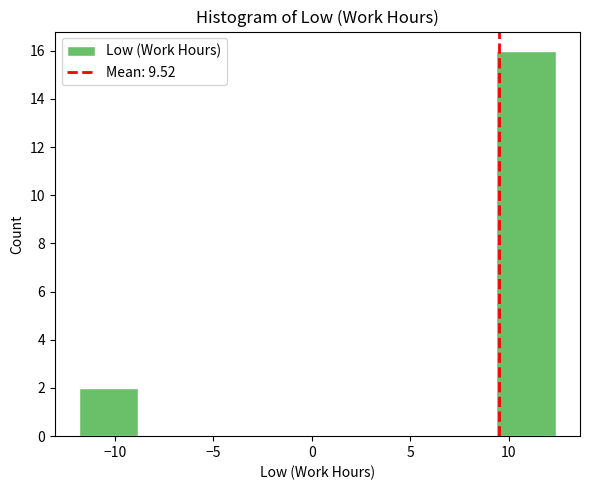

How tall is the bar that spans -12.0 to -9.0 on the x-axis? Neither the bar edges nor the heights are printed on the chart, so give them approximately, as read against the axes.

2